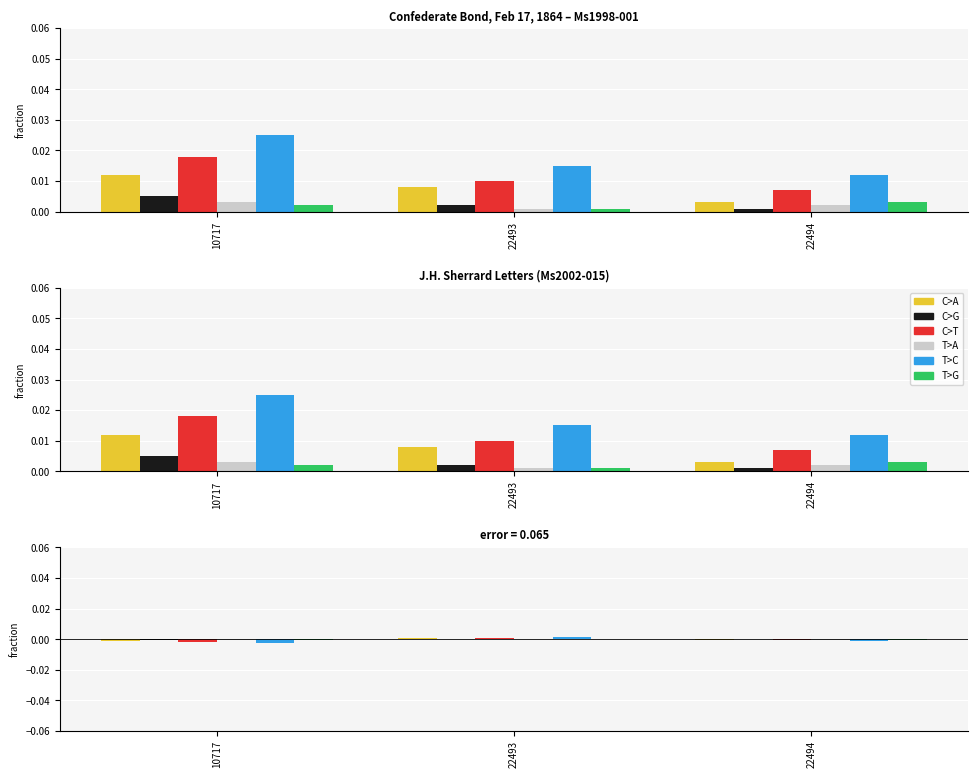

How many positive values does the T>G series have?

1